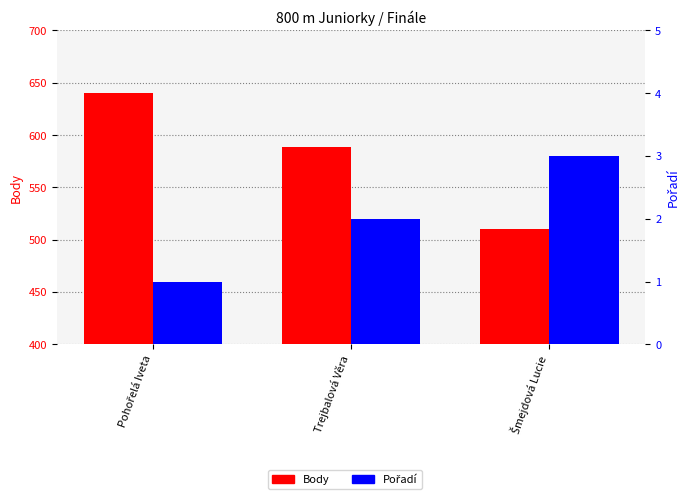

Between Šmejdová Lucie and Trejbalová Věra, which is larger?

Trejbalová Věra